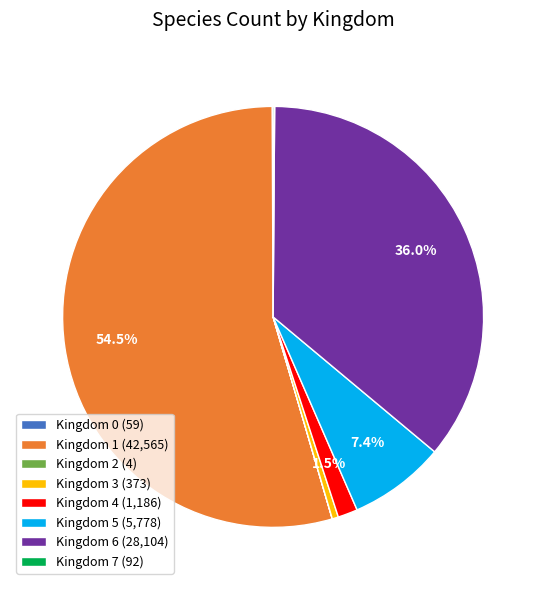

Between Kingdom 6 (28,104) and Kingdom 3 (373), which is larger?

Kingdom 6 (28,104)